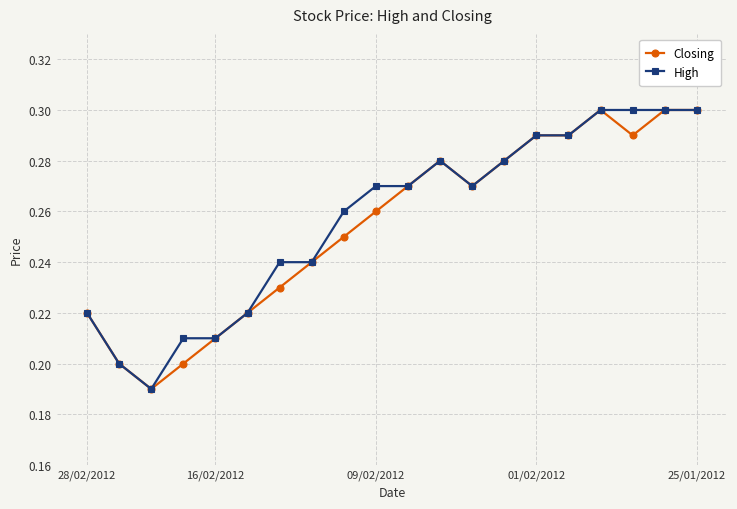

At how many categories does at least one series exceed 0?

20